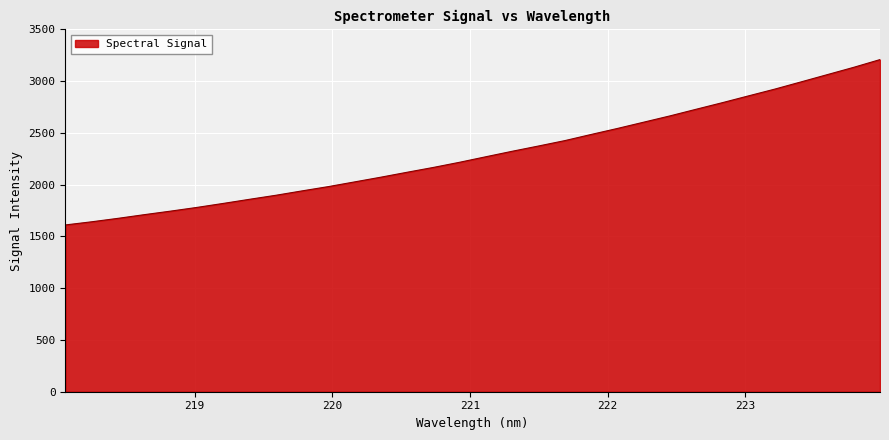

What is the difference between the maximum and minimum values?

1597.8